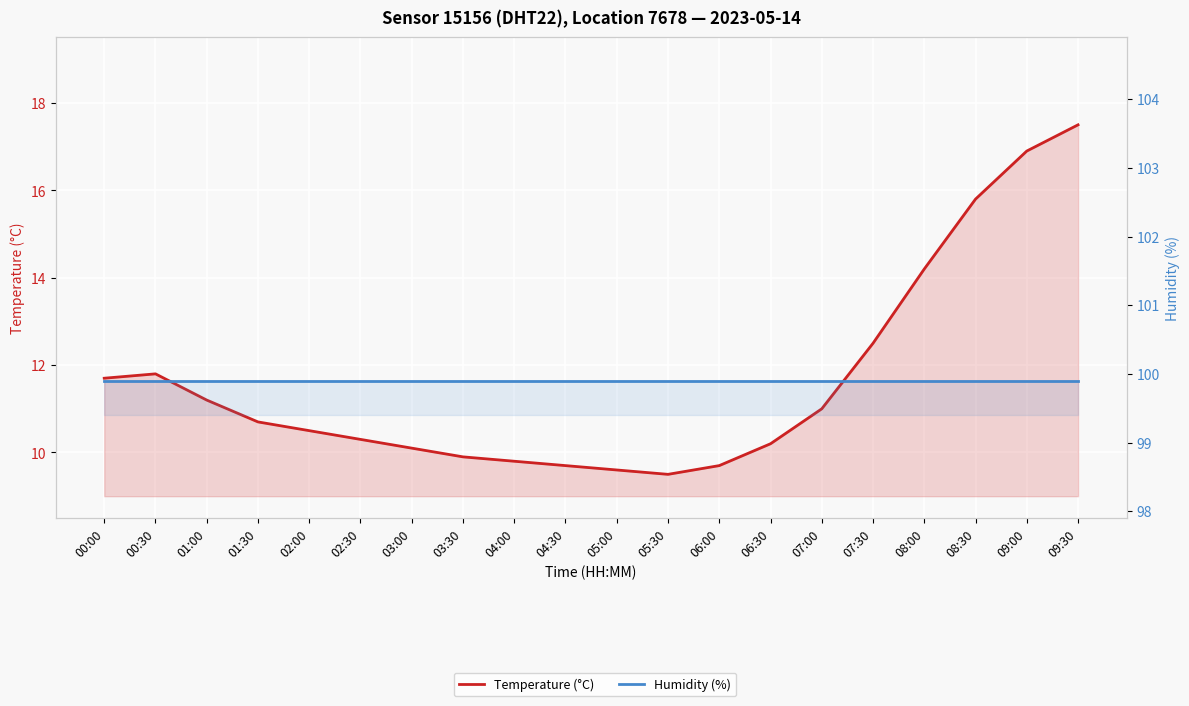

What is the value of the Humidity (%) point at the 17th from the left?

99.9